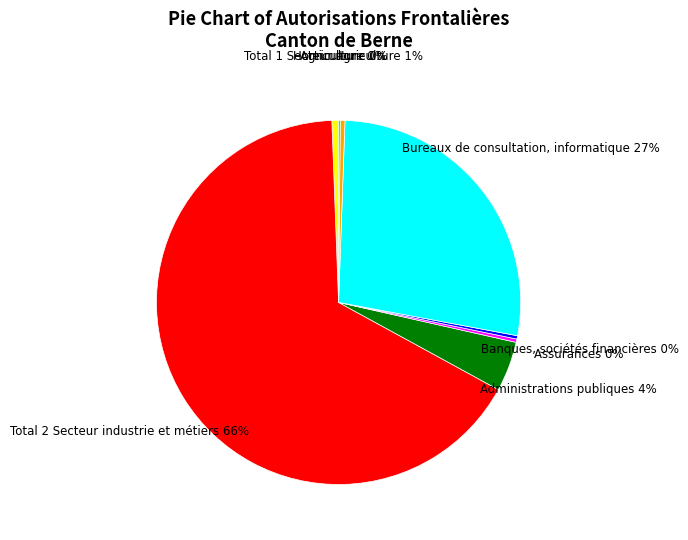

Does any single category account for the majority?

Yes